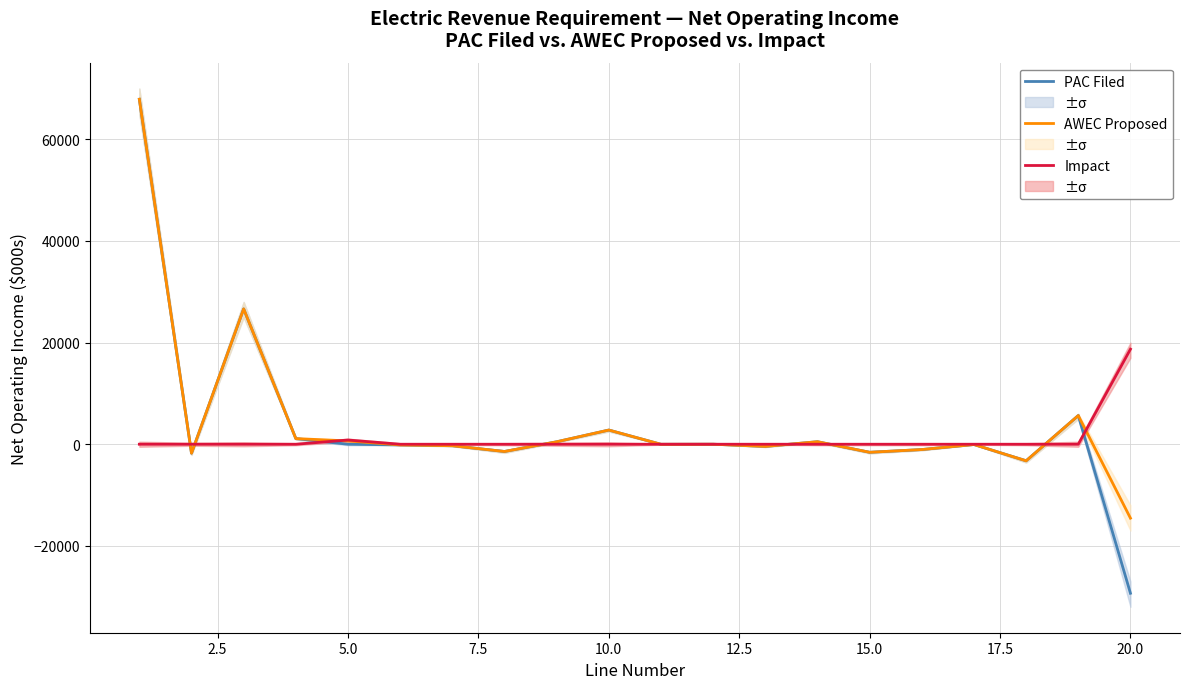

What is the lowest value of the PAC Filed series?

-29331.2